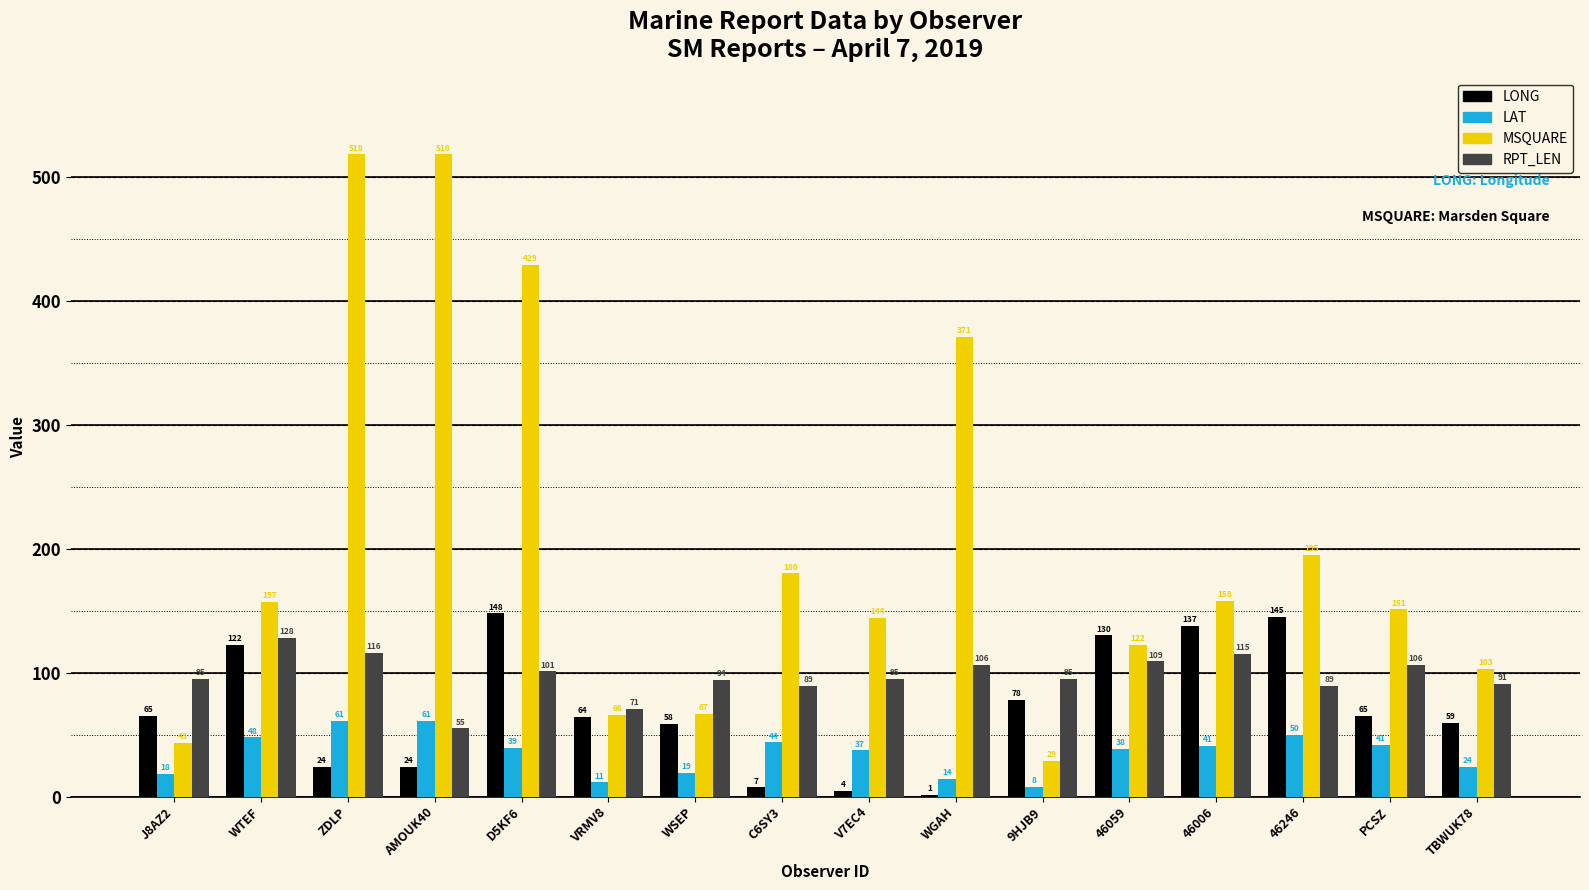

Is the value of RPT_LEN at D5KF6 greater than the value of LONG at PCSZ?

Yes